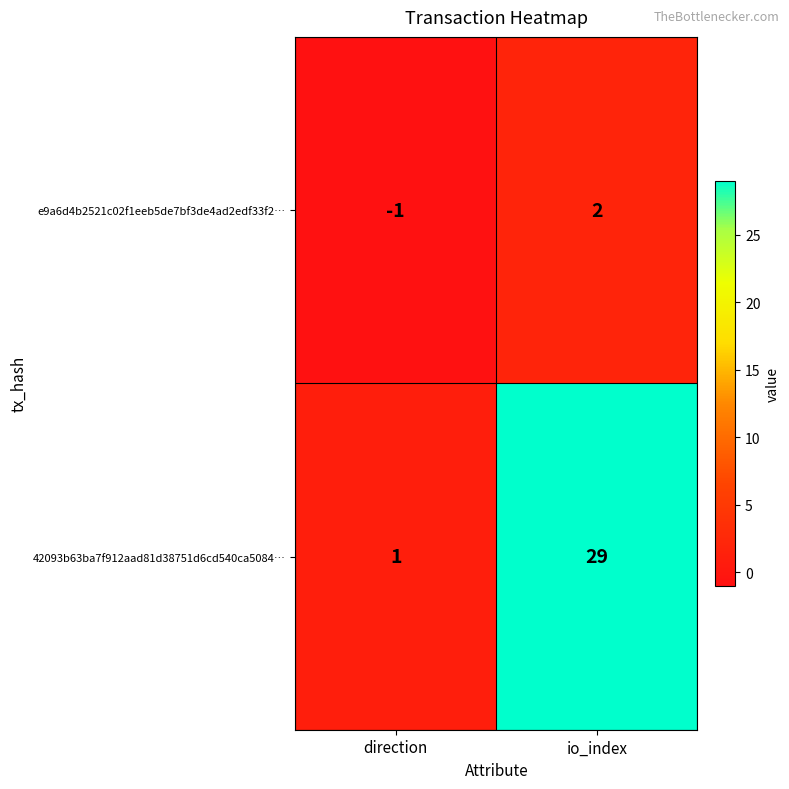

Where is 42093b63ba7f912aad81d38751d6cd540ca5084… nearest to the value 15?

direction